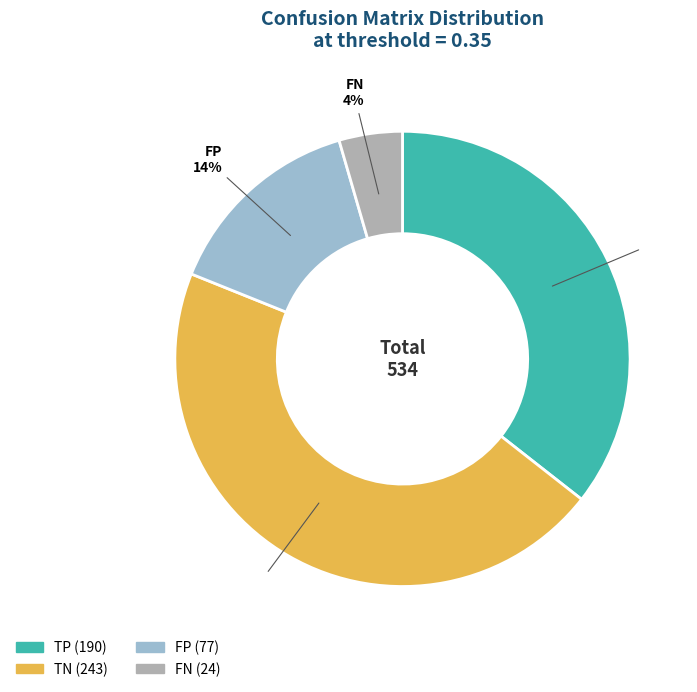

The TP slice represents 29% of the pie. True or false?

False